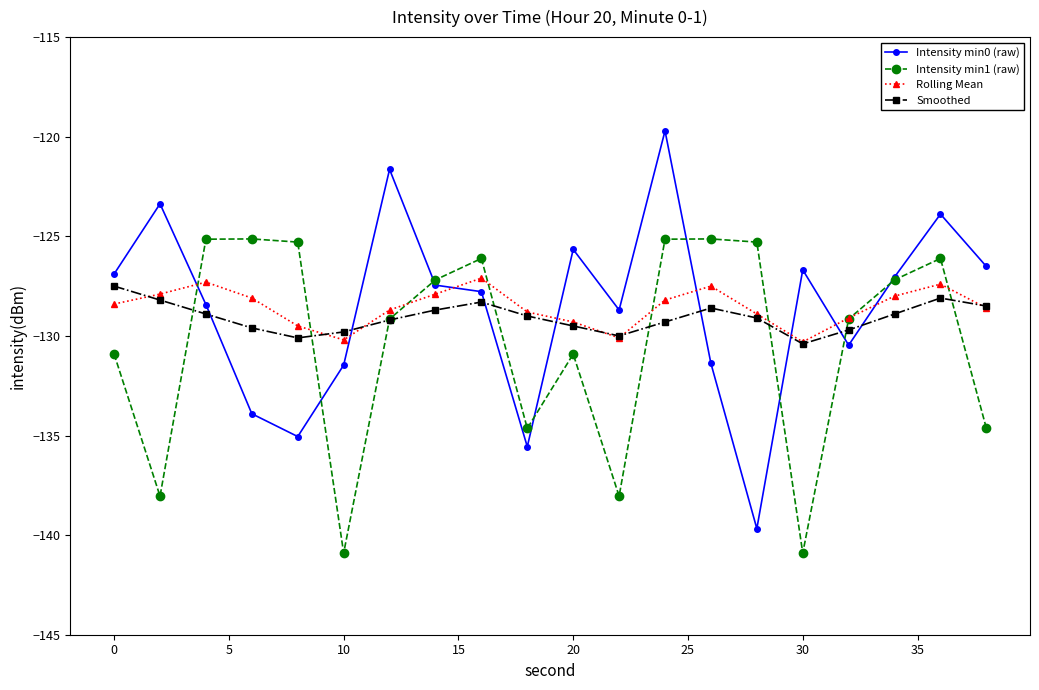

What is the lowest value of the Intensity min1 (raw) series?

-140.9